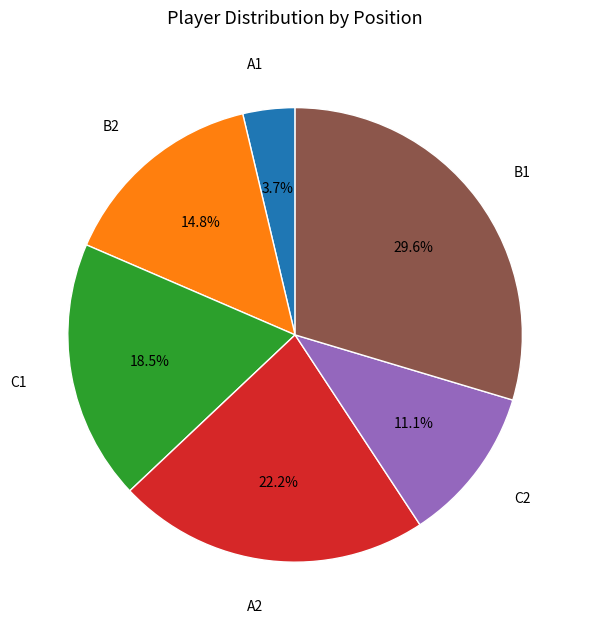

To the nearest percent, what is the difference between the B1 and B2 slice percentages?

15%